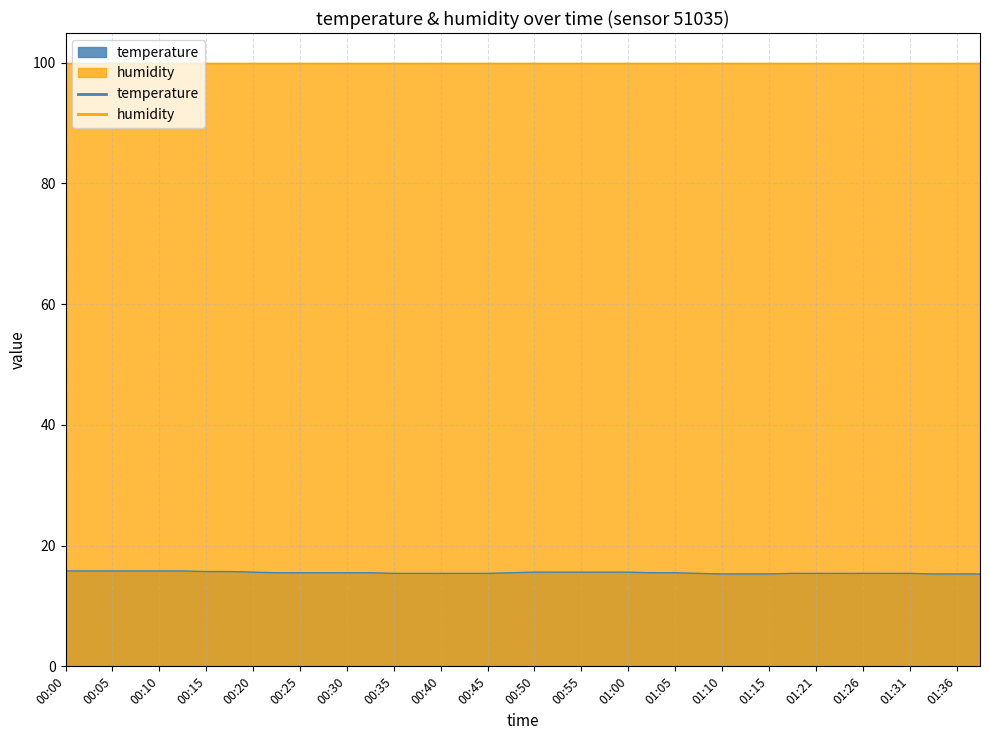

How many values are between 15 and 16?

40